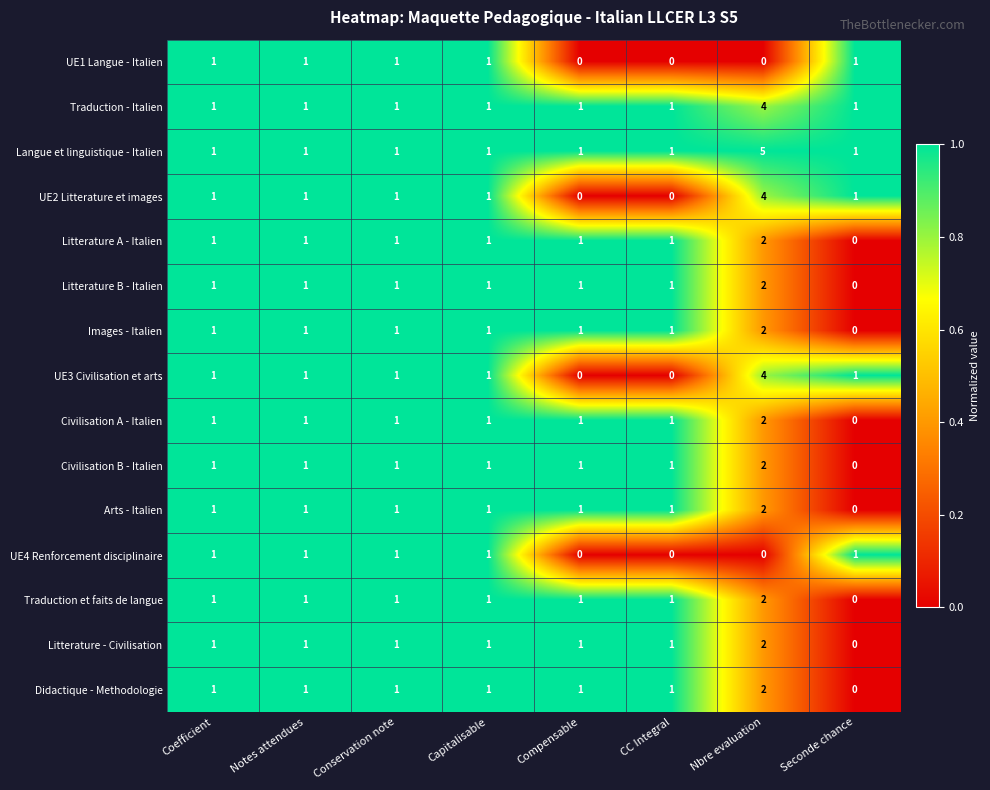

Which series has the largest total across all categories?

Langue et linguistique - Italien